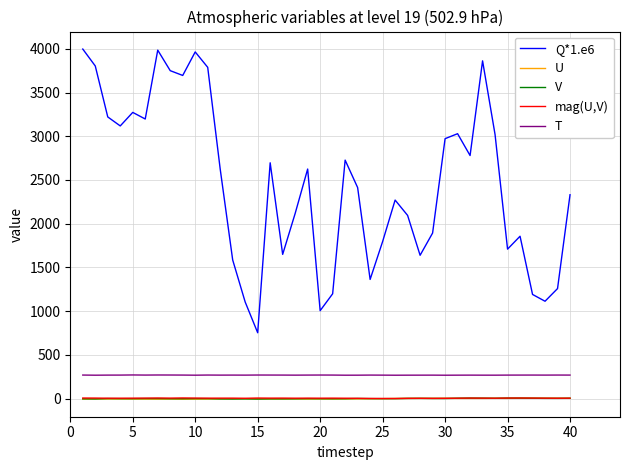

True or false: mag(U,V) and Q*1.e6 cross at least once.

False